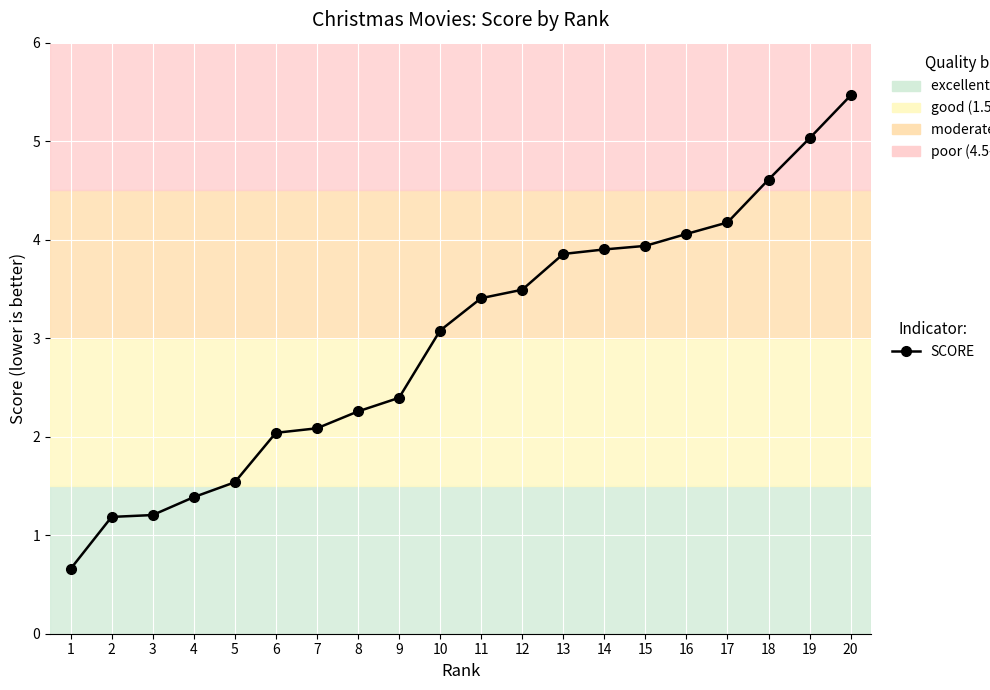

Is this an area chart (filled region under the line)?

No